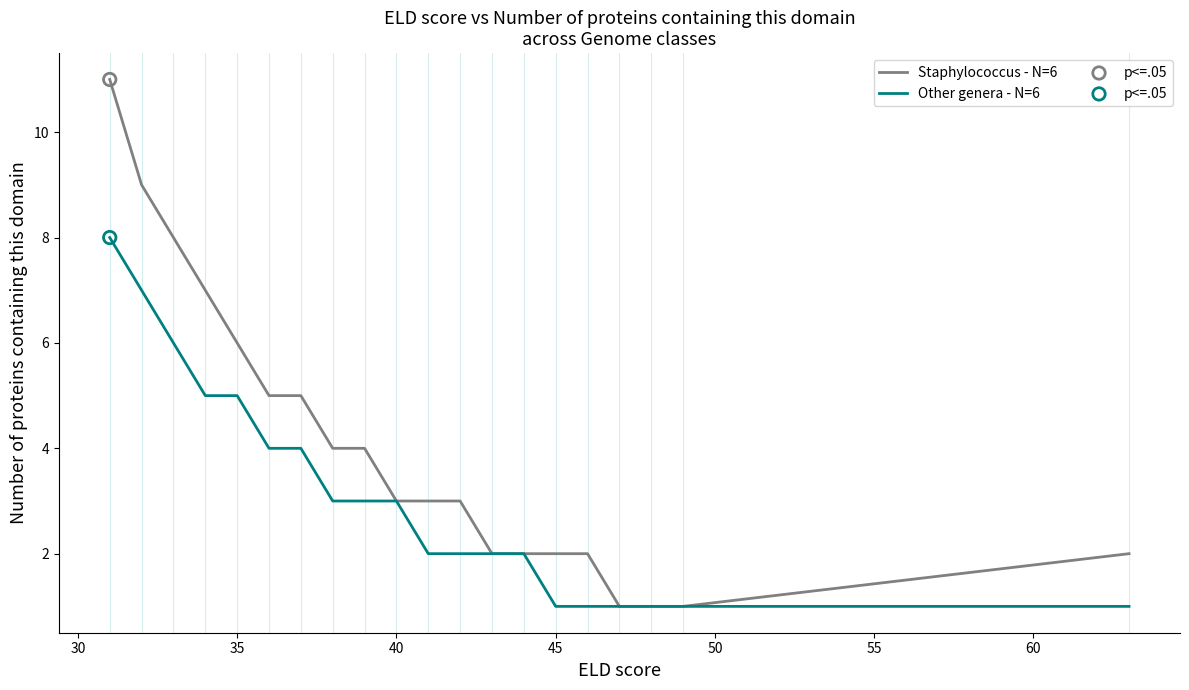

Which series has the largest range (max minus min)?

Staphylococcus - N=6